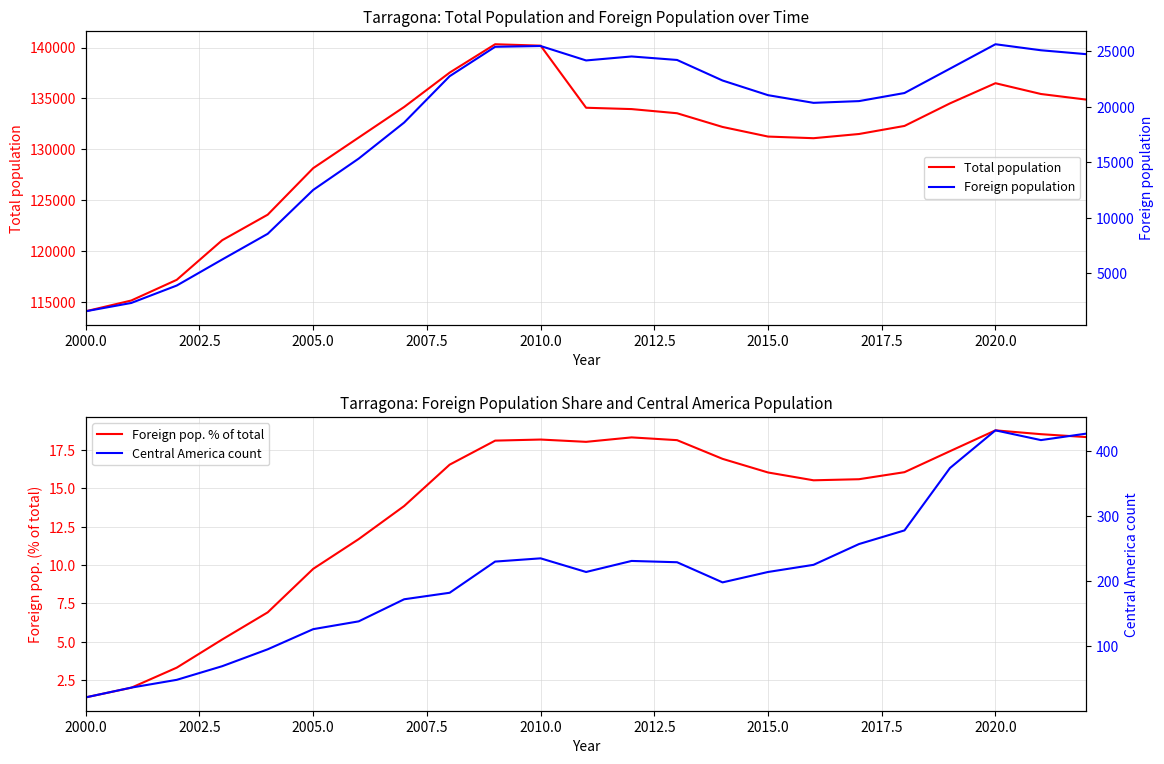

At which label is Total population closest to 127210?

2005.0